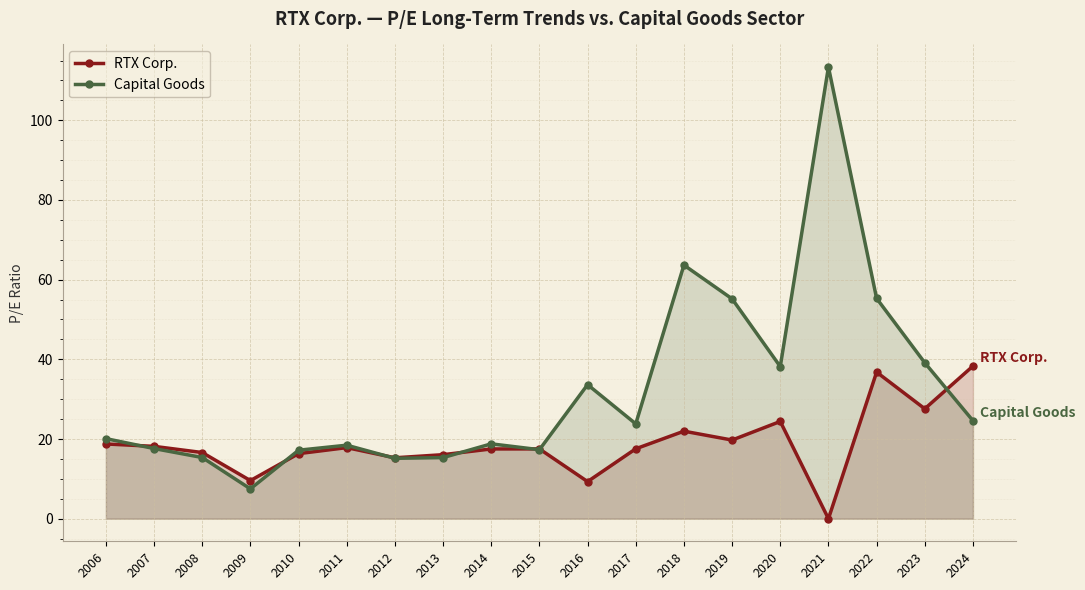

True or false: RTX Corp. has a value of 39.0 at 2018.

False